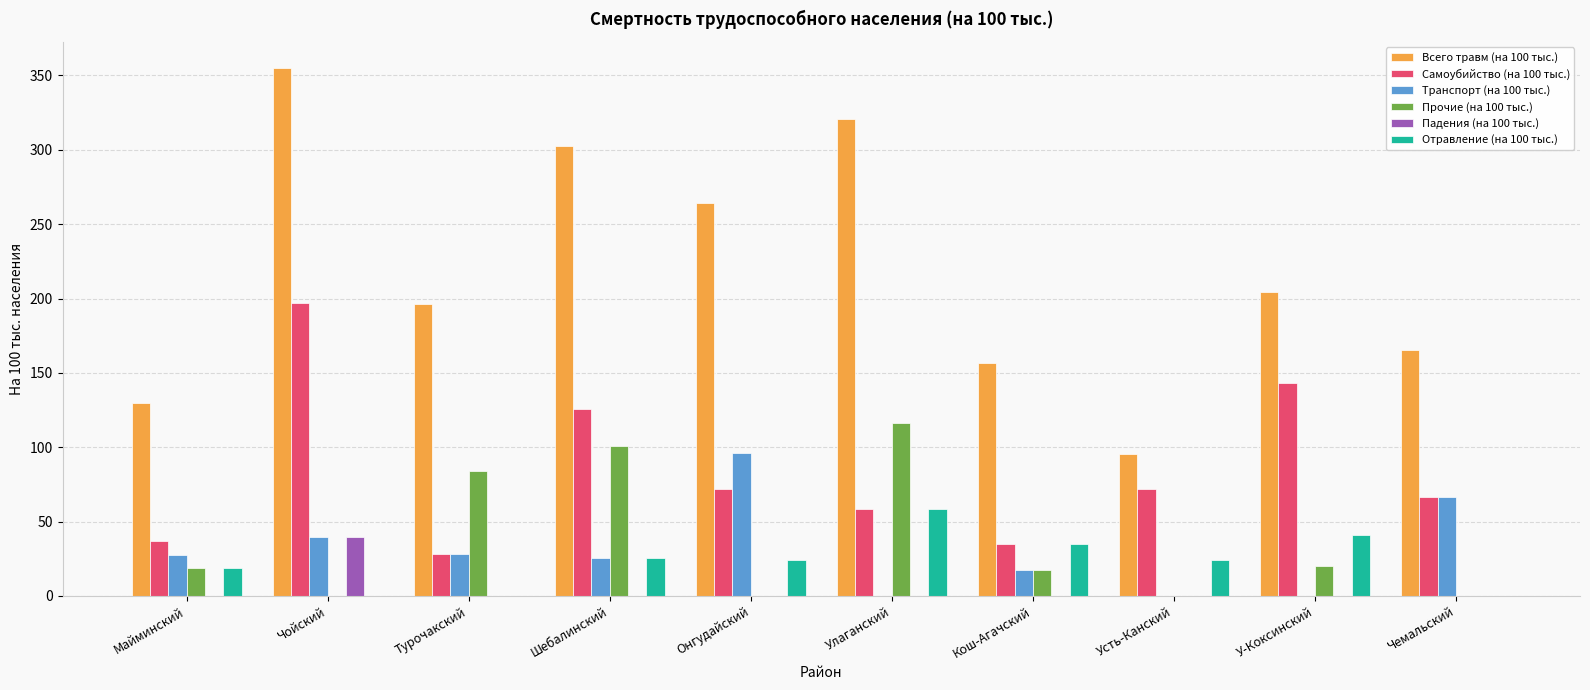

What is the sum of all Транспорт (на 100 тыс.) values?

300.0